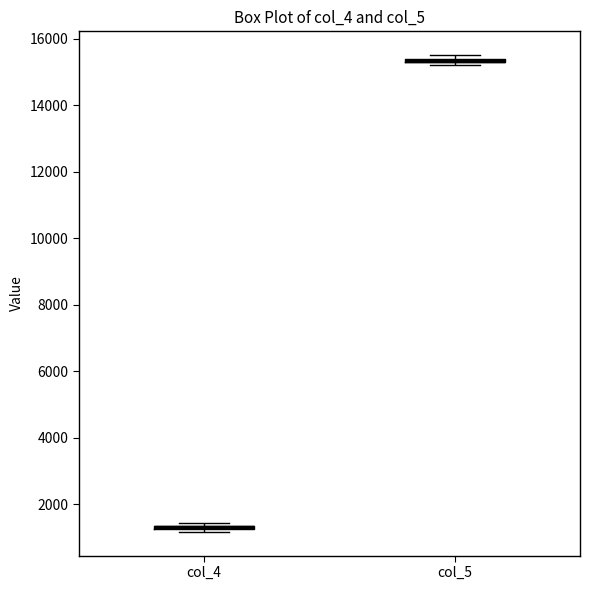

Where is the upper edge of the box for col_5 on the y-axis? The values are not printed on the chart, so give them approximately, as read against the axis.

15400